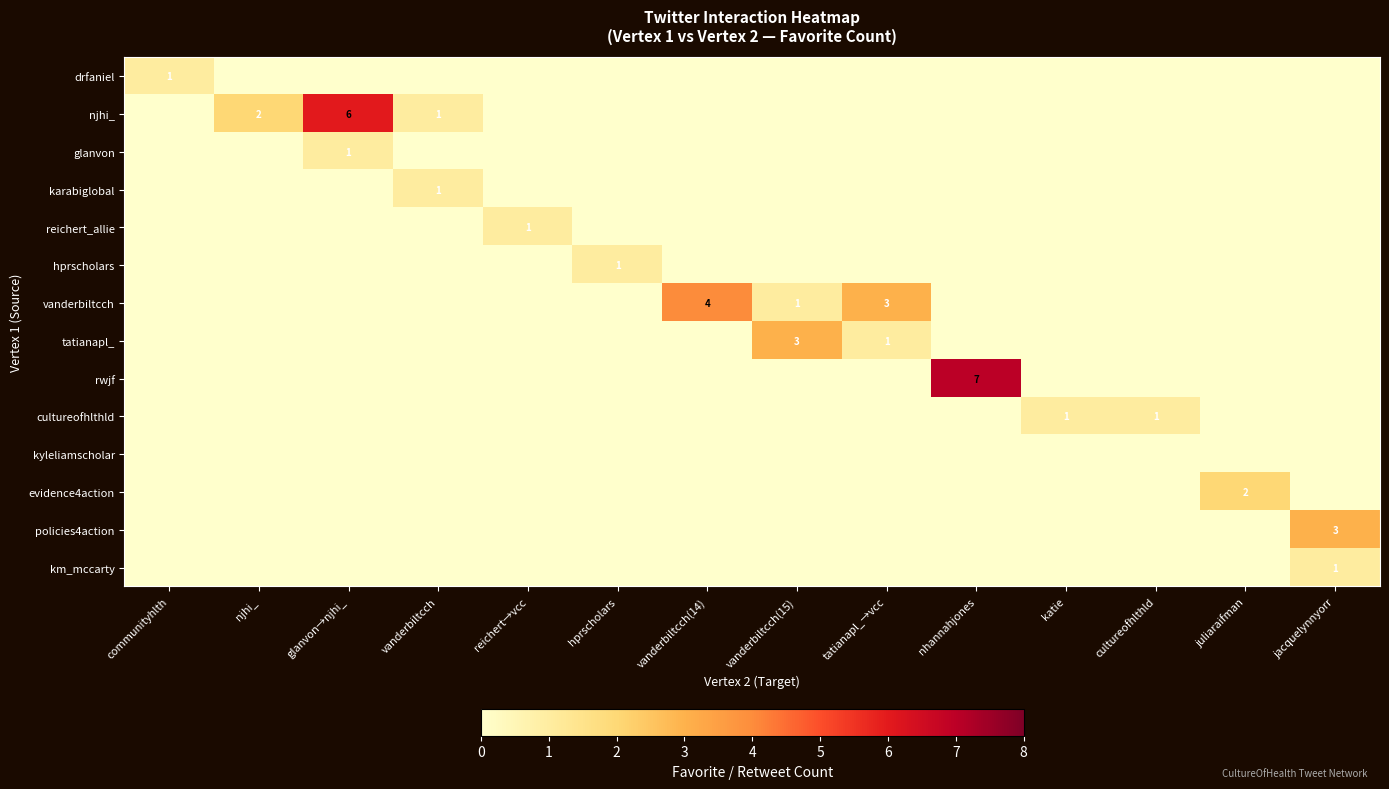

Count the number of data series in this chart.

14